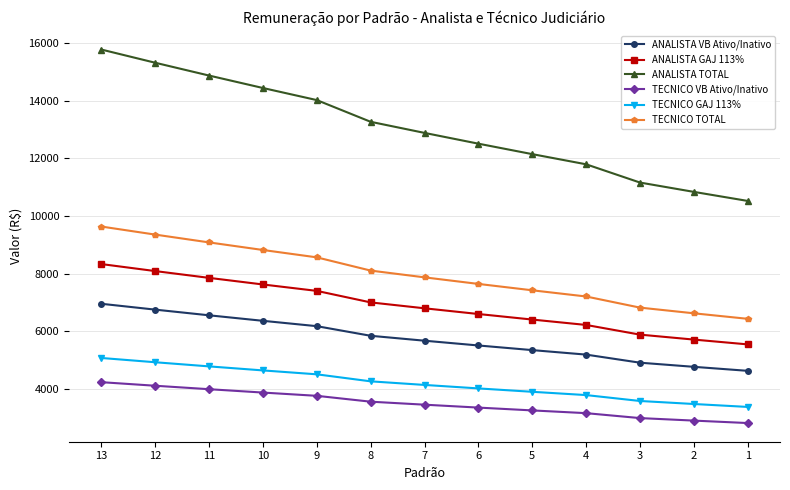

What is the difference between the TECNICO VB Ativo/Inativo values at 11 and 12?

119.9